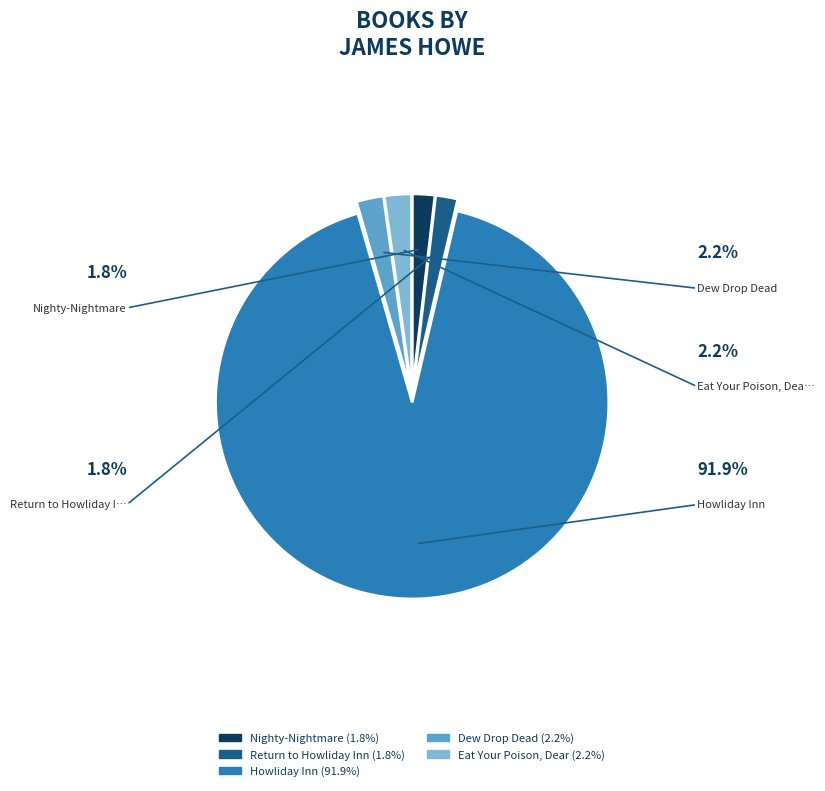

Does any single category account for the majority?

Yes